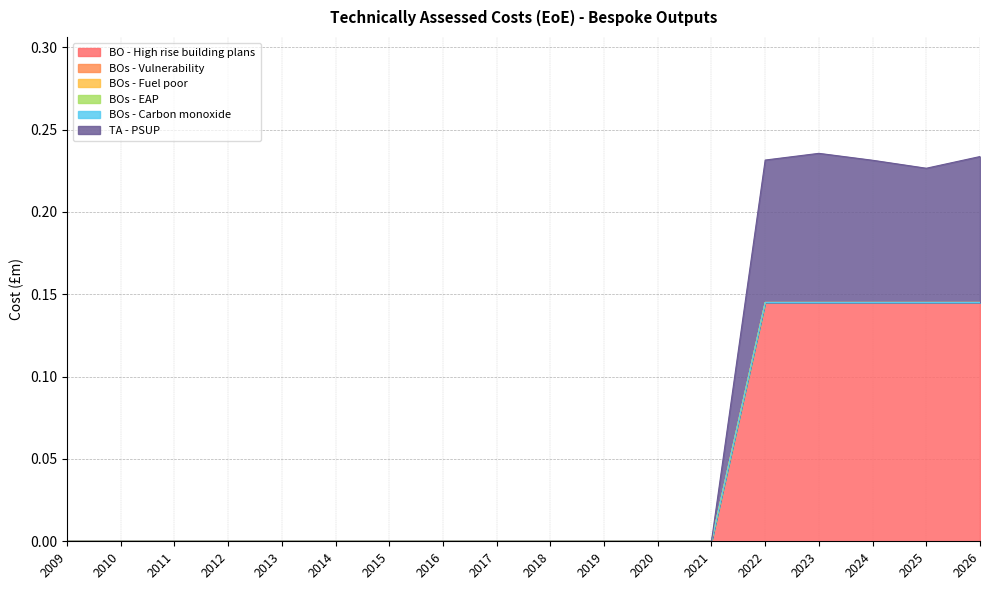

True or false: BOs - Vulnerability has more than 0 interior local peaks.

False